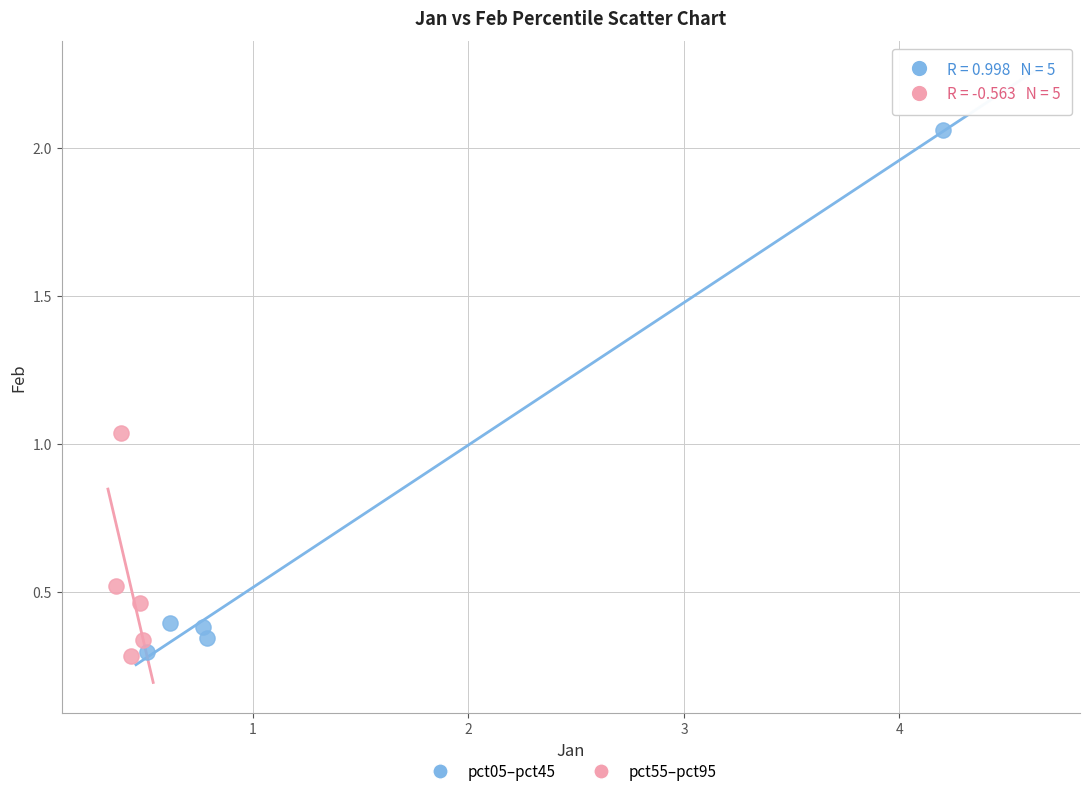

What are all the series names shown in the legend?

pct05–pct45, pct55–pct95